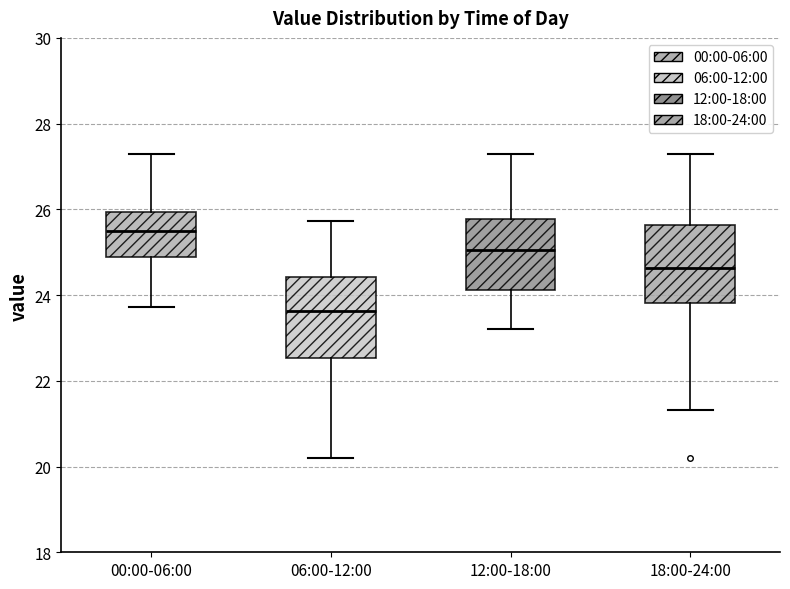

Reading left to right, read every box against the y-axis: the position of its median line, the range the box covers, and the ends of its whiskers. The values are not printed on the chart, so give them approximately, as read against the axis.

00:00-06:00: median 25.4, box 25.0 to 26.0, whiskers 23.8 to 27.4
06:00-12:00: median 23.6, box 22.6 to 24.4, whiskers 20.2 to 25.8
12:00-18:00: median 25.0, box 24.2 to 25.8, whiskers 23.2 to 27.4
18:00-24:00: median 24.6, box 23.8 to 25.6, whiskers 21.4 to 27.4